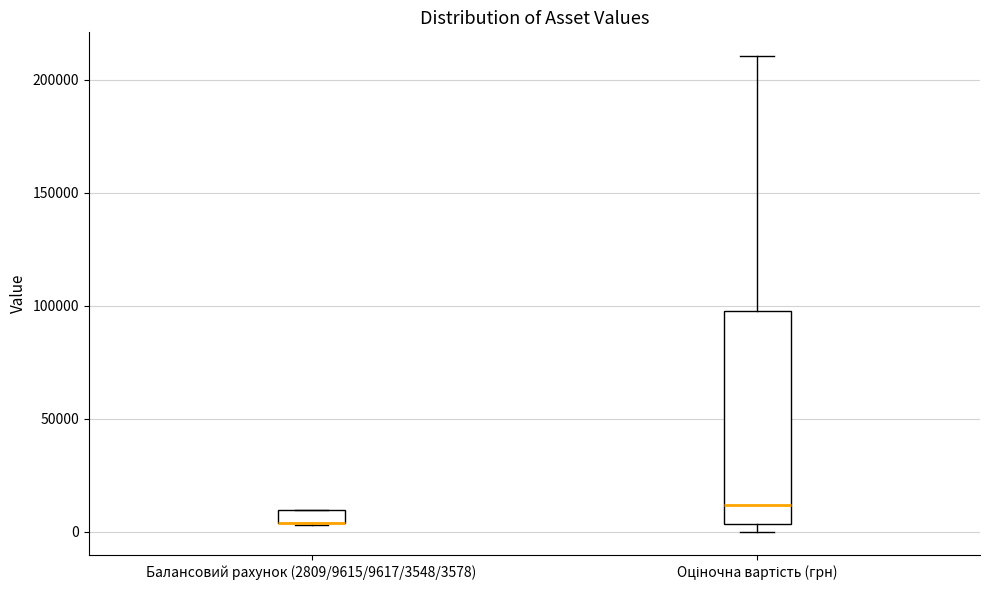

Where is the lower edge of the box for Балансовий рахунок (2809/9615/9617/3548/3578) on the y-axis? The values are not printed on the chart, so give them approximately, as read against the axis.

5000